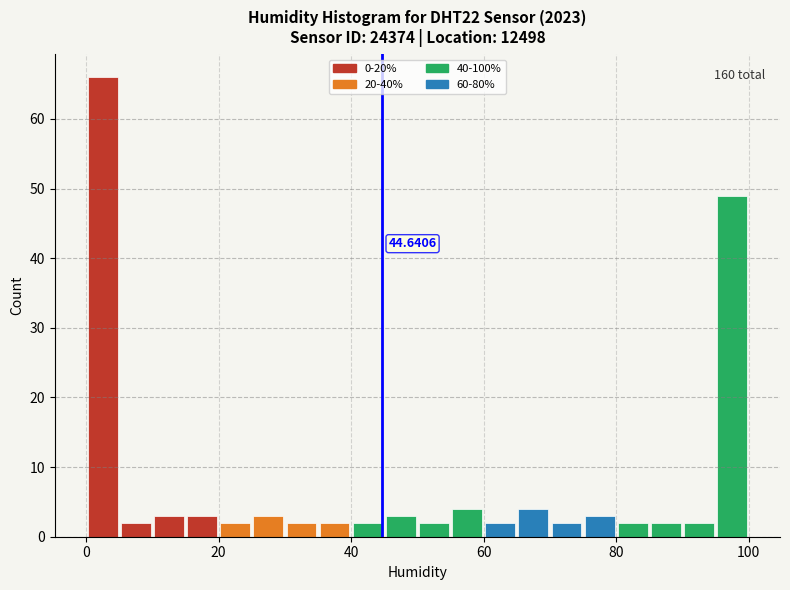

Read against the x-axis, roughly where is the centre of the tallest bar?

2